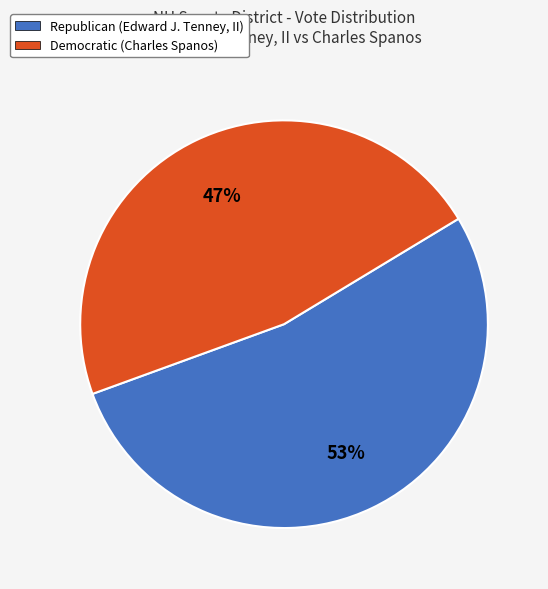

Rank the categories by value from lowest to highest.

Democratic (Charles Spanos), Republican (Edward J. Tenney, II)